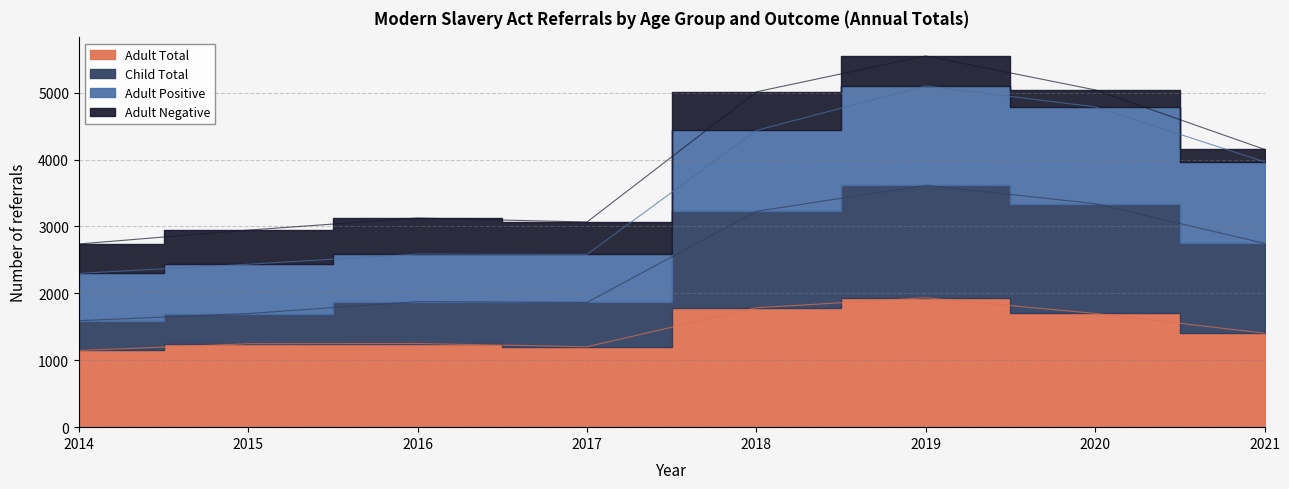

At which category is the sum across all series the highest?

2019